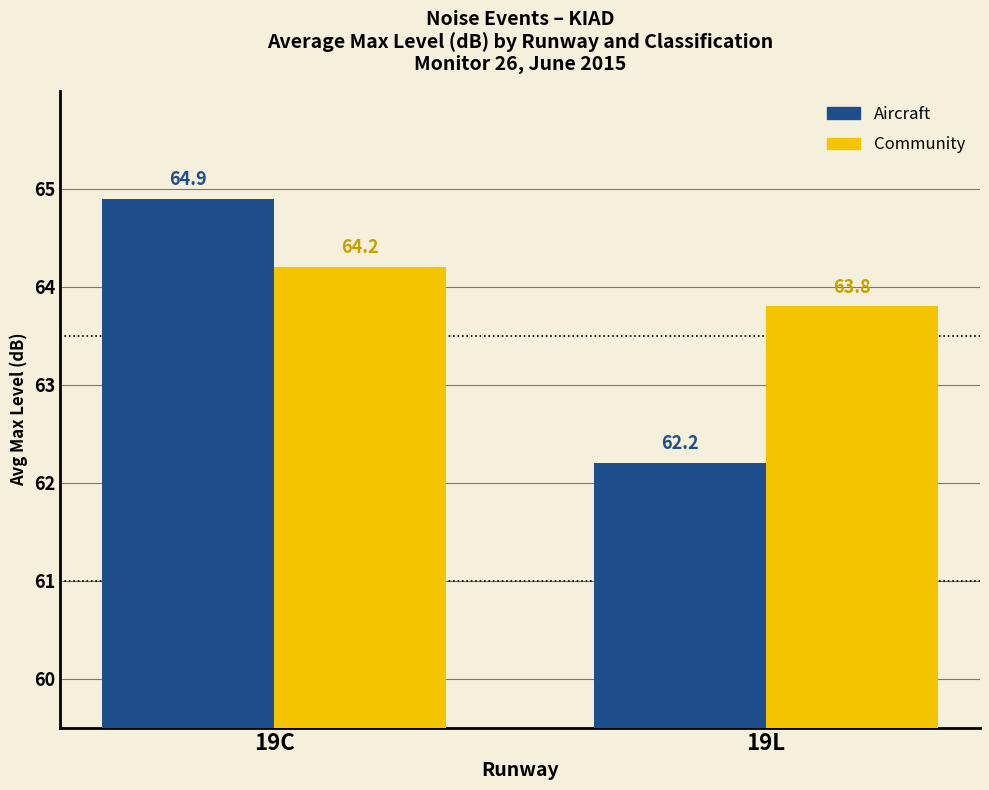

Which category has the lowest value in the Community series?

19L